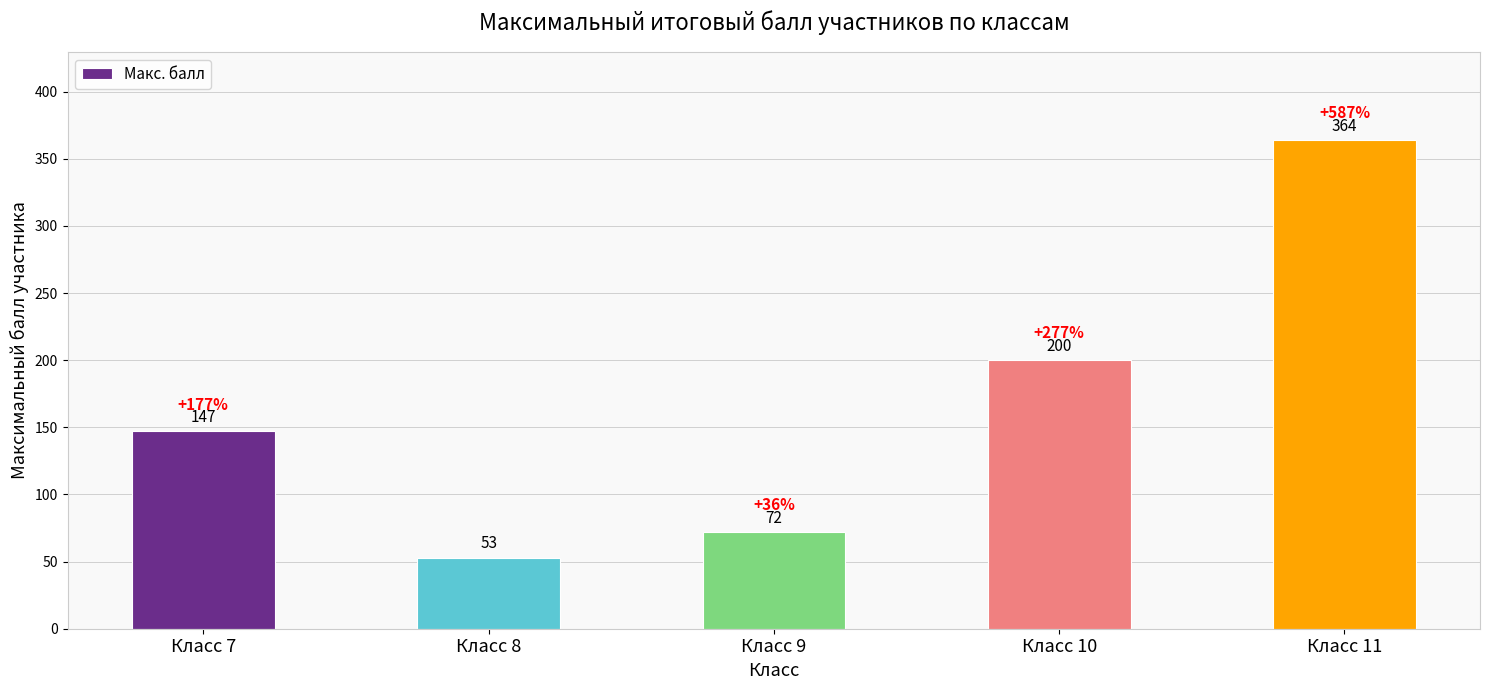

What is the value of the 2nd bar from the left?

53